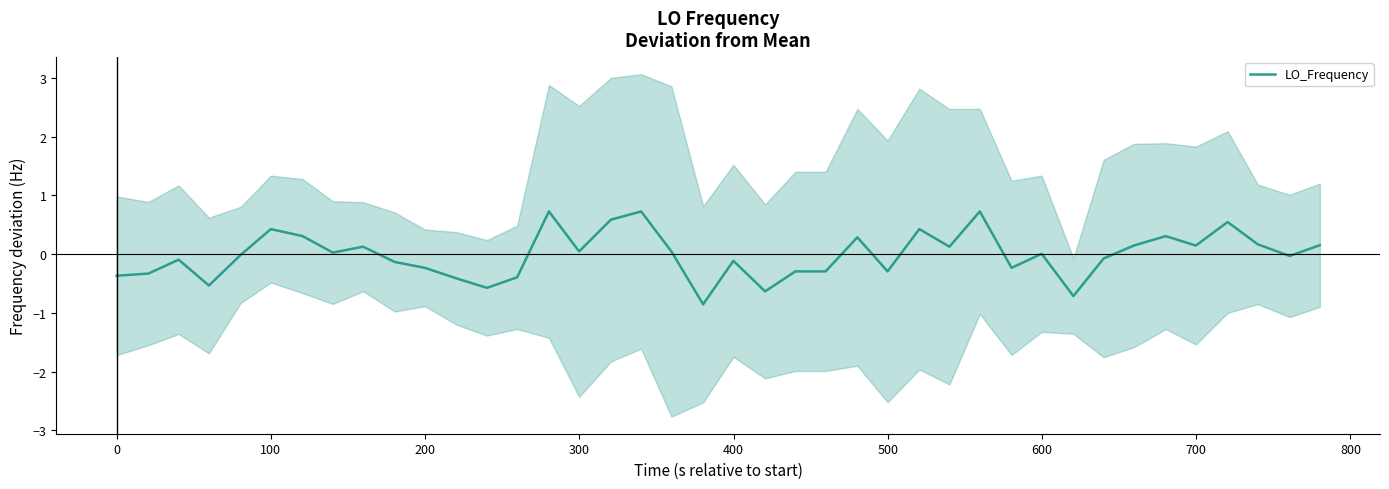

Count the number of data series in this chart.

1